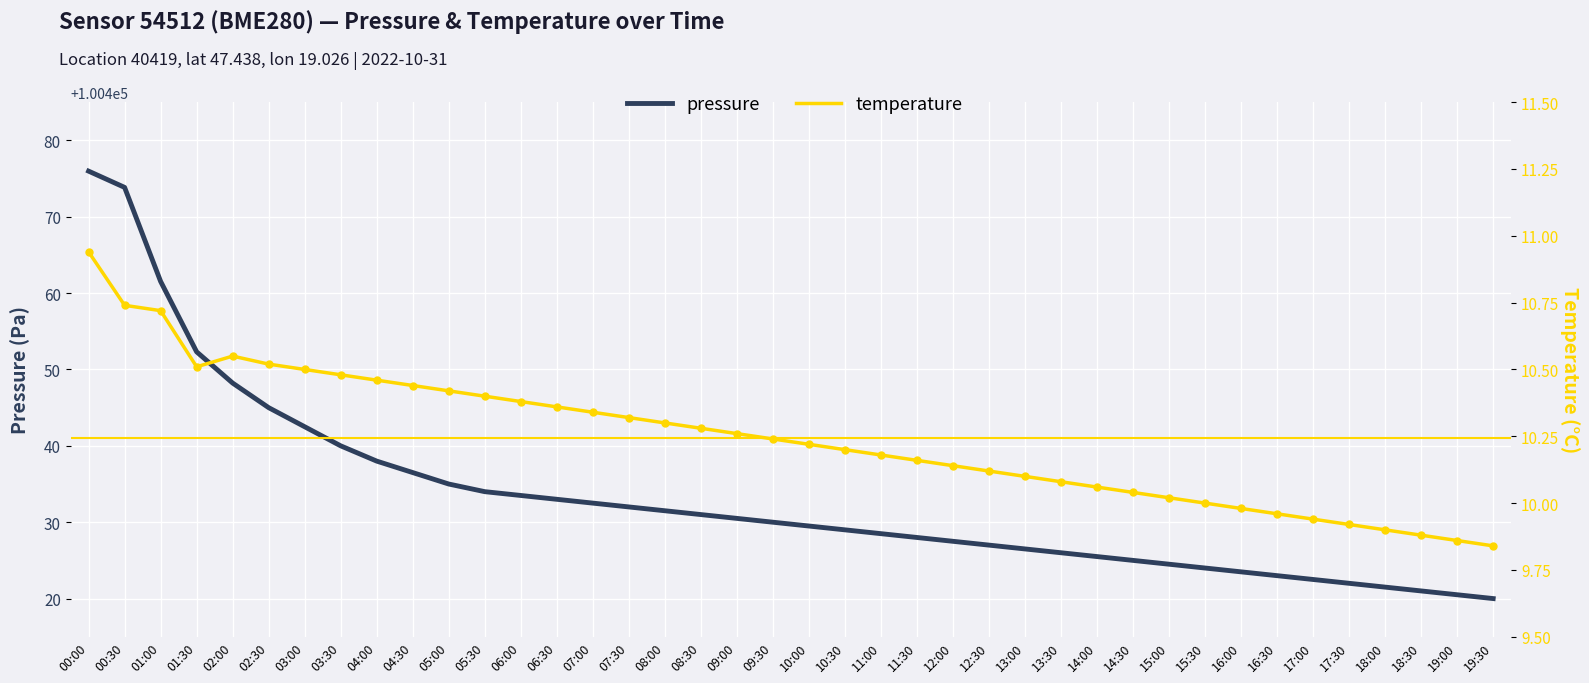

Is the value of temperature at 12:30 greater than the value of pressure at 11:00?

No